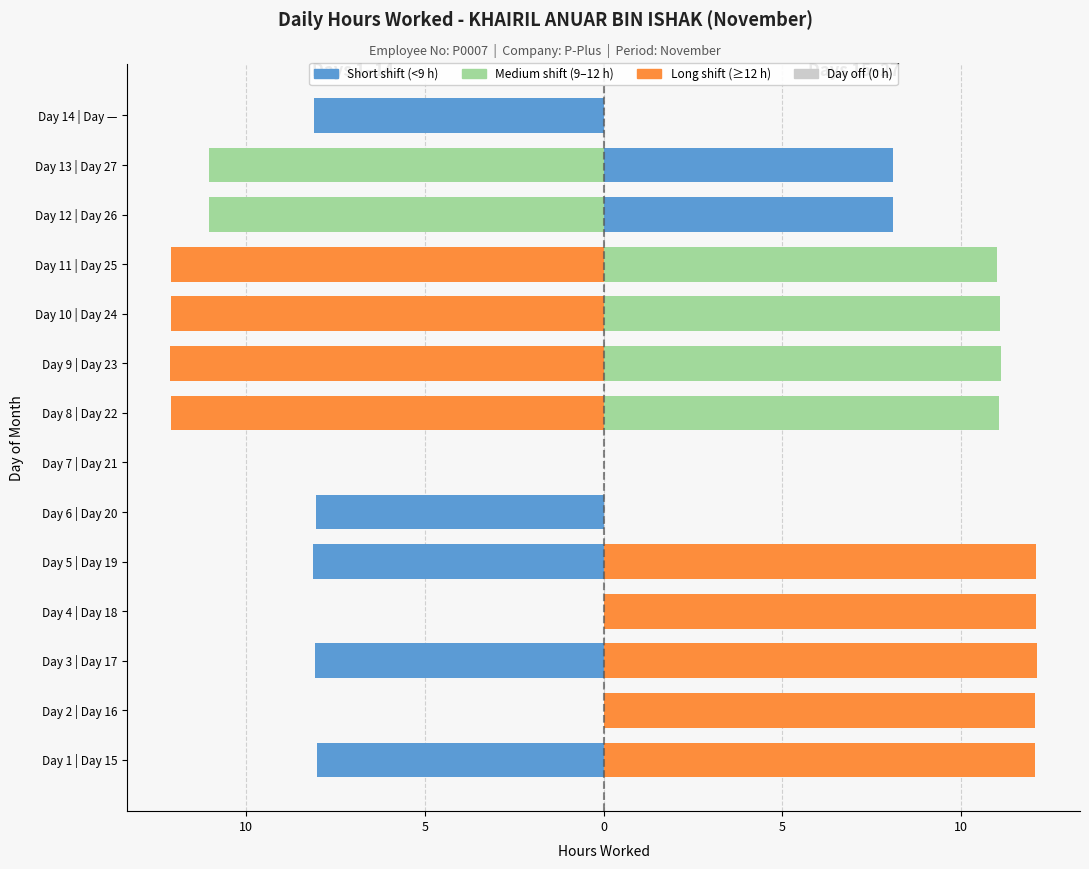

What is the value of the Days 1-14 (left) bar at the 5th from the left?

-8.1